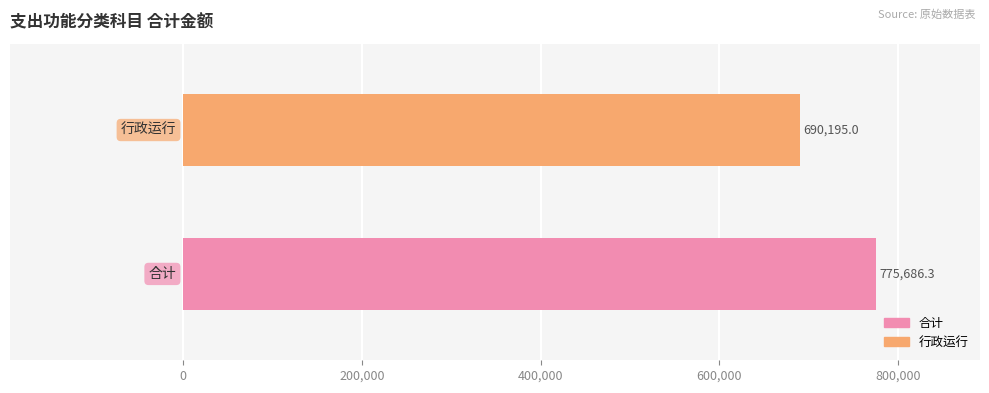

Does the chart contain any negative values?

No